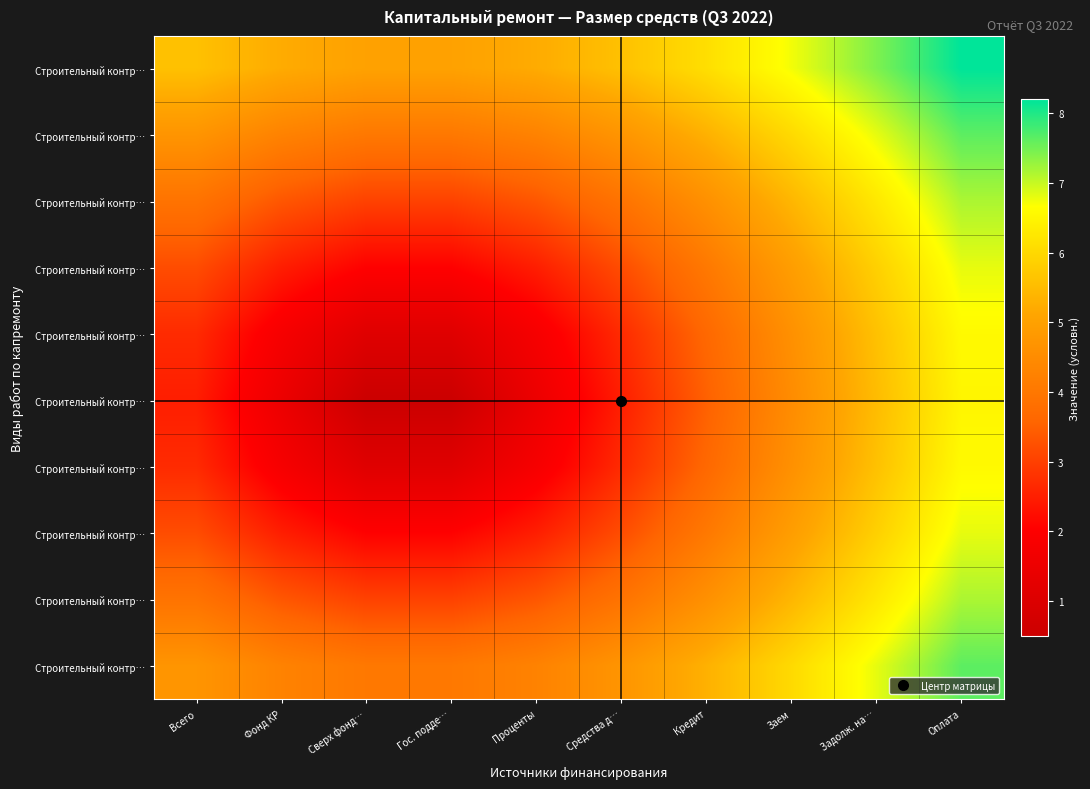

What is the spread (max minus min) of values at Средства д…?

3.1